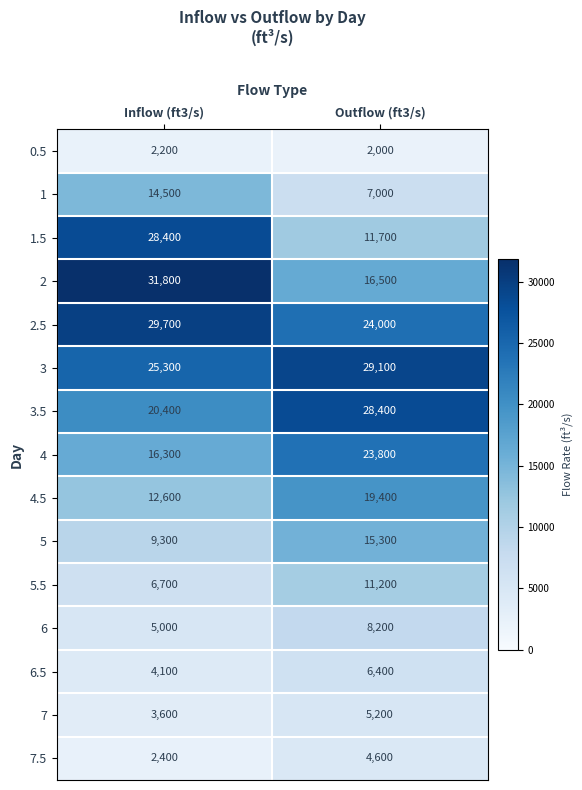

Which series has the largest range (max minus min)?

1.5